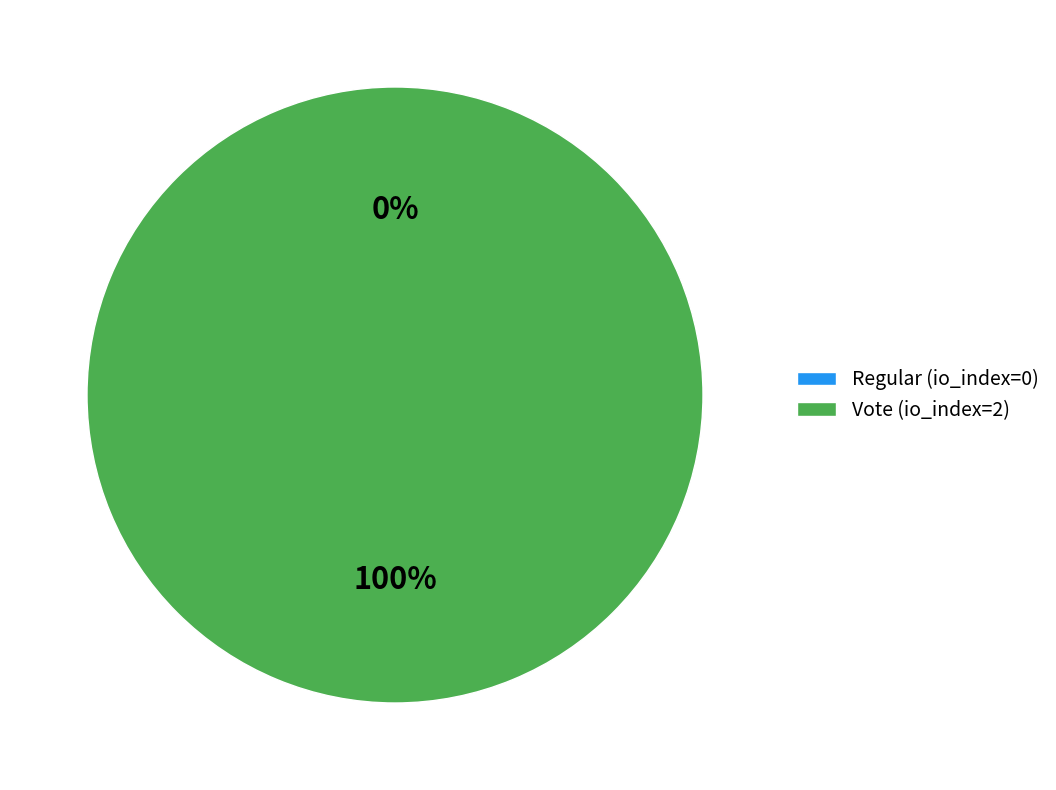

To the nearest percent, what percentage of the pie is Vote (io_index=2)?

100%